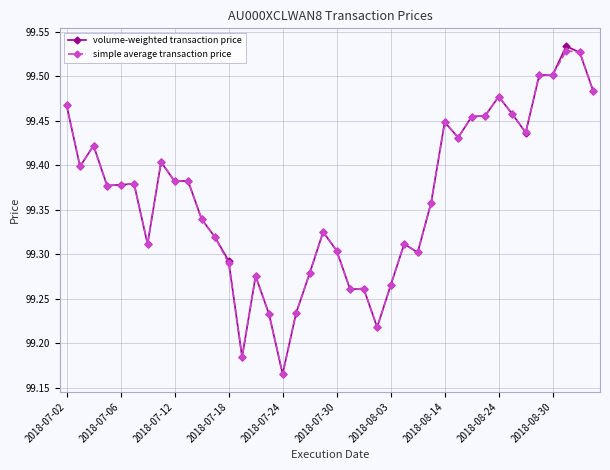

True or false: simple average transaction price has more than 0 interior local peaks.

True